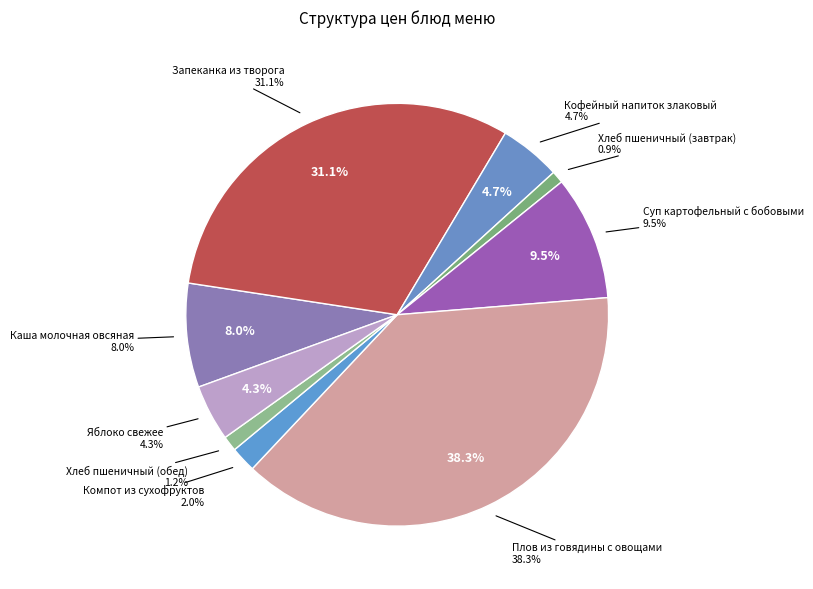

To the nearest percent, what portion does Хлеб пшеничный (завтрак) represent?

1%